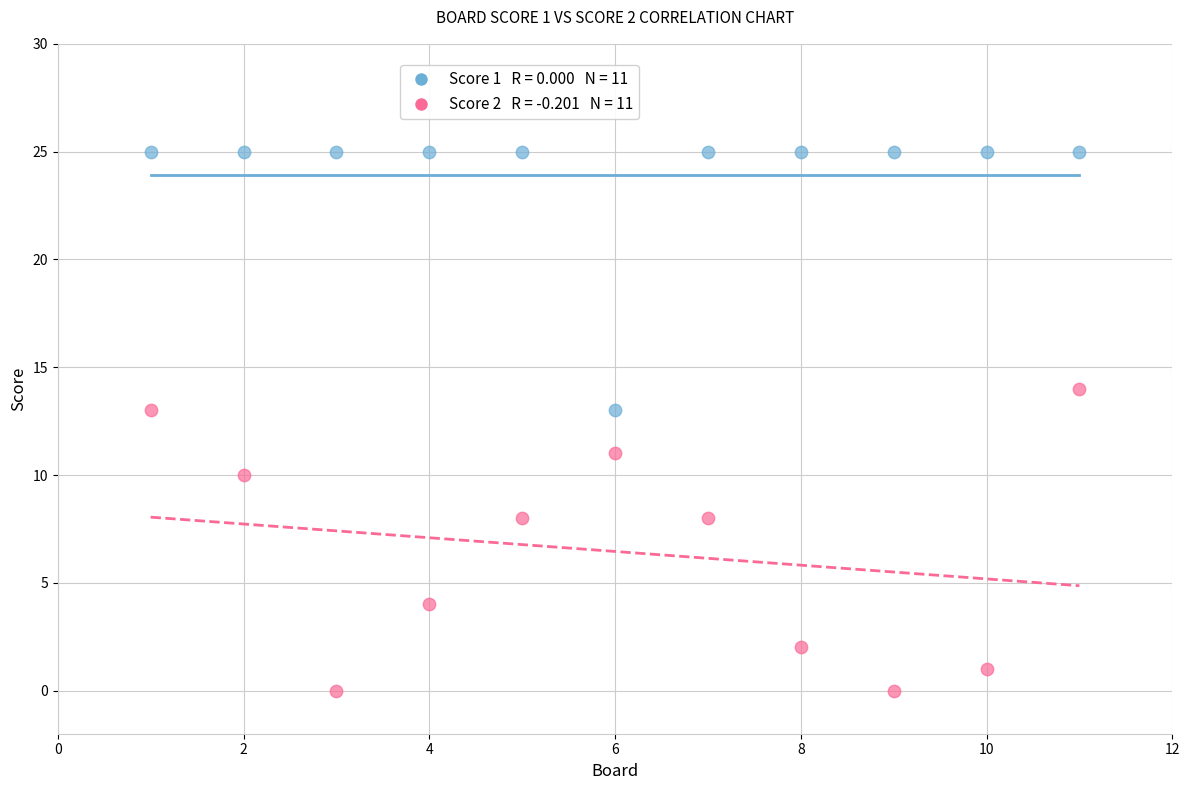

Across all data points, what is the range of Y values (max minus min)?

25